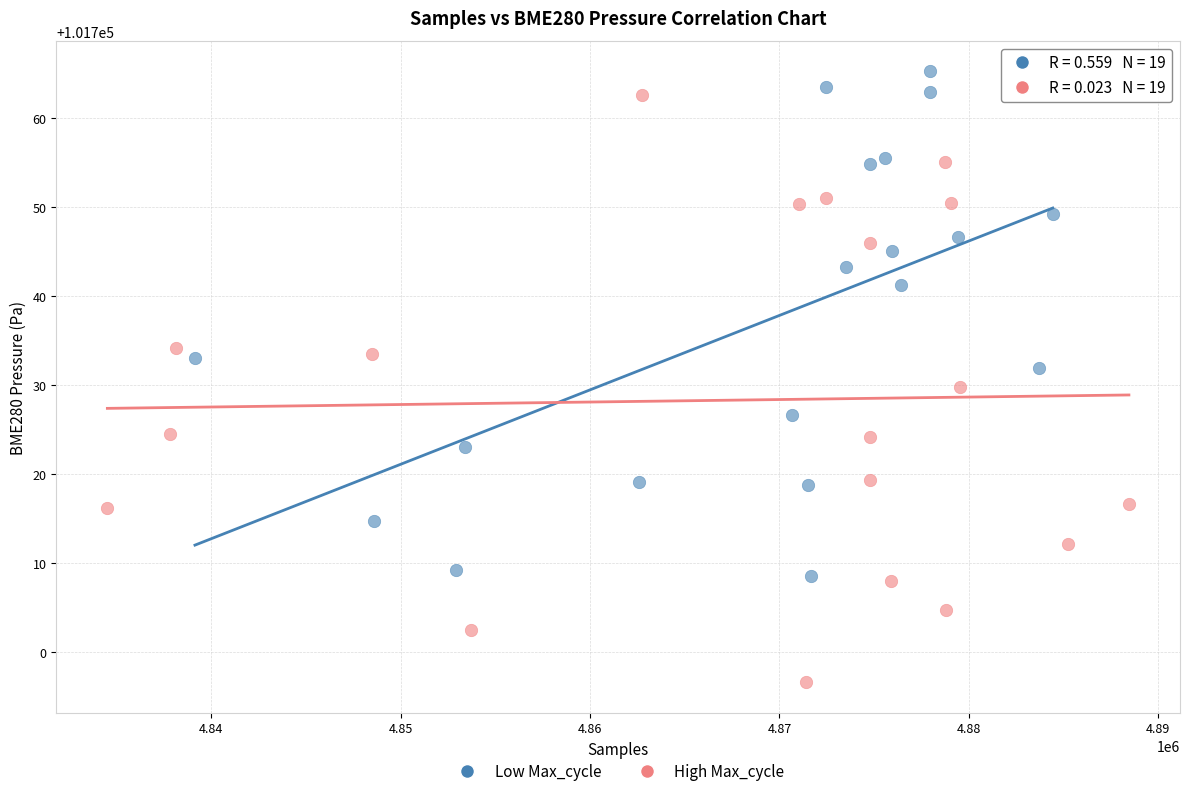

Which series has the largest Y range (max minus min)?

High Max_cycle